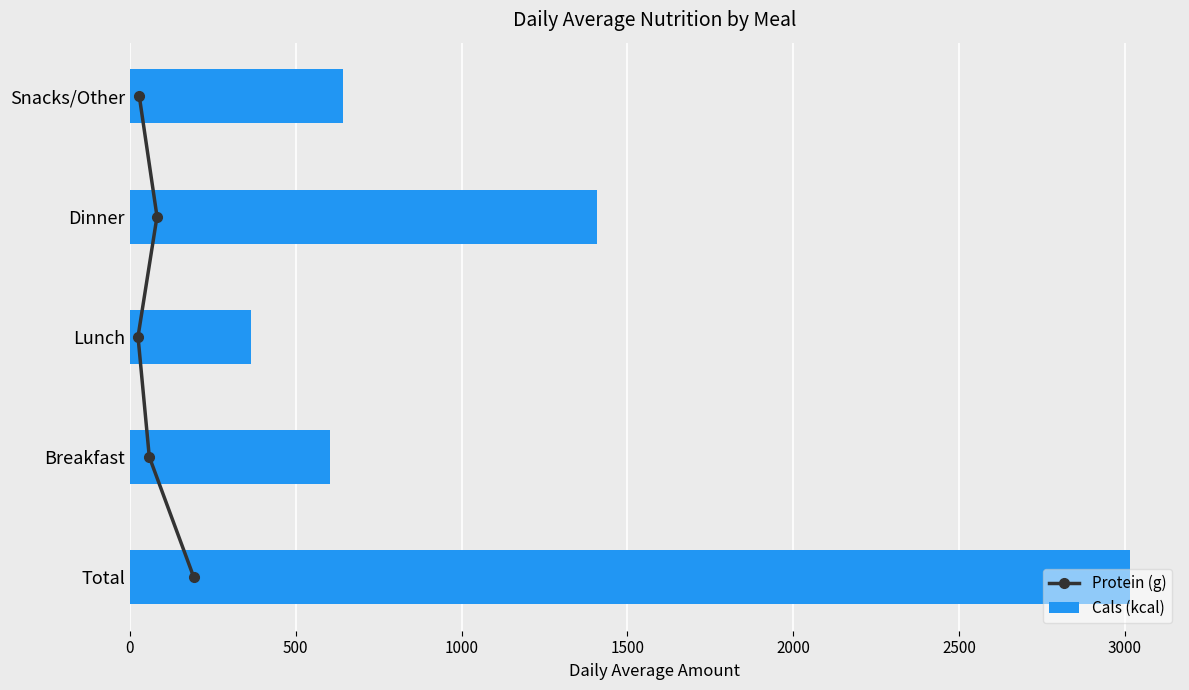

What is the average value of the Cals (kcal) series?

1207